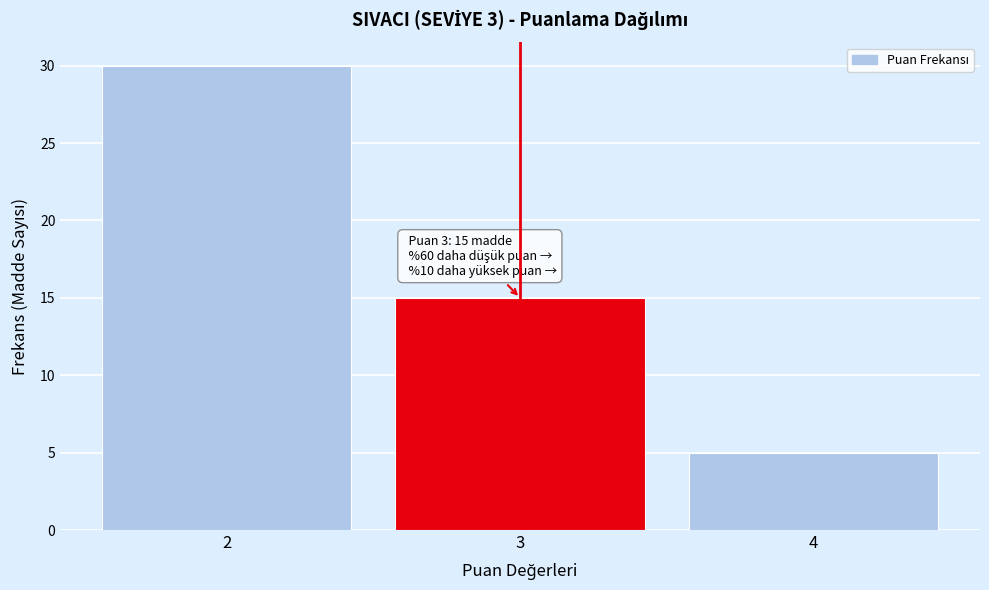

Over which range of the x-axis is the bar tallest?

1.5 to 2.5